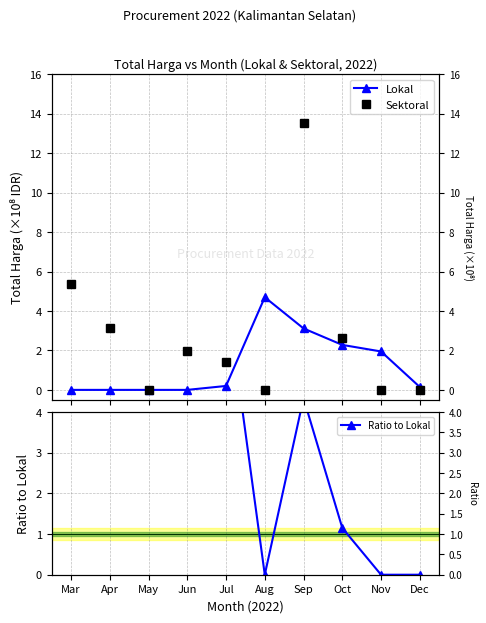

What is the value of the Ratio to Lokal point at the 5th from the left?

7.0